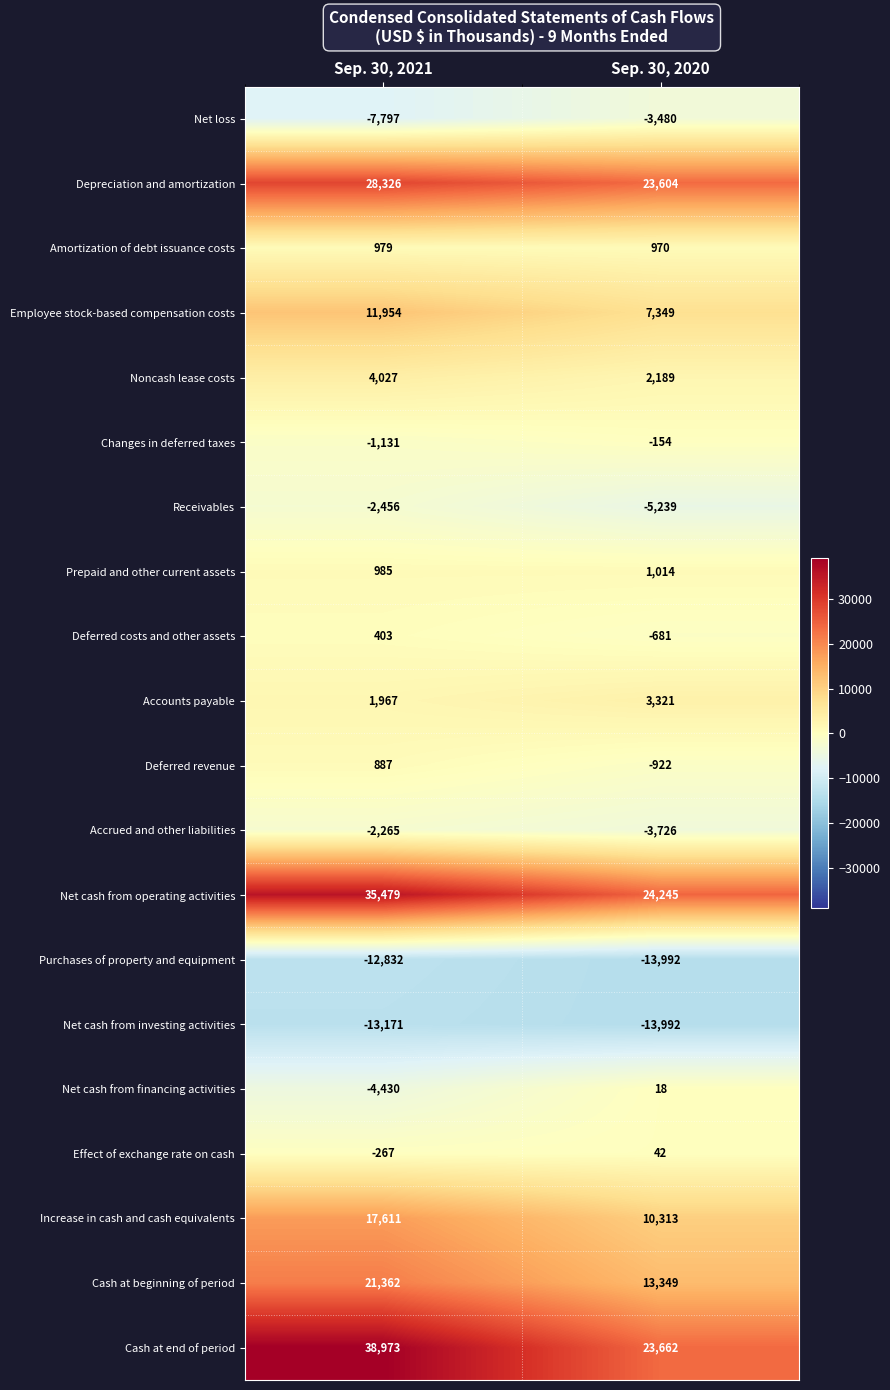

List the series in order of their peak value, highest first.

Cash at end of period, Net cash from operating activities, Depreciation and amortization, Cash at beginning of period, Increase in cash and cash equivalents, Employee stock-based compensation costs, Noncash lease costs, Accounts payable, Prepaid and other current assets, Amortization of debt issuance costs, Deferred revenue, Deferred costs and other assets, Effect of exchange rate on cash, Net cash from financing activities, Changes in deferred taxes, Accrued and other liabilities, Receivables, Net loss, Purchases of property and equipment, Net cash from investing activities